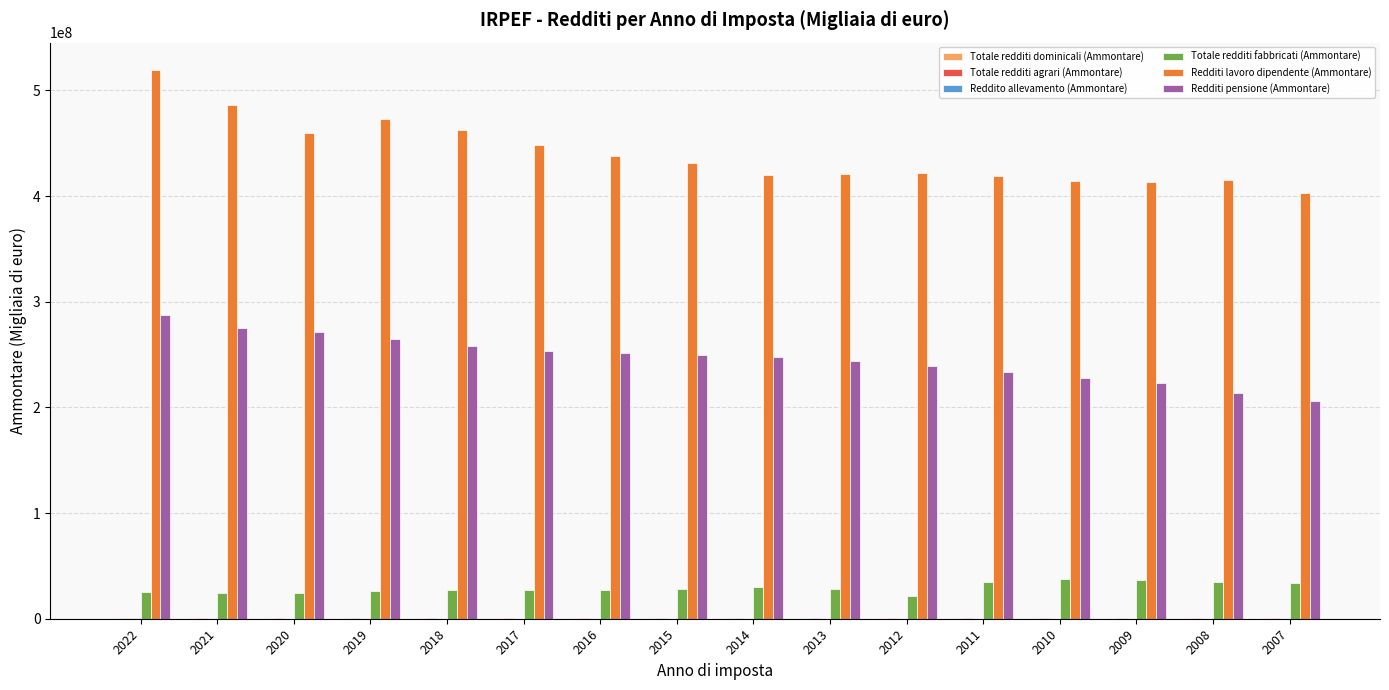

The value of Redditi lavoro dipendente (Ammontare) at 2009 is 413021462.4. True or false?

True